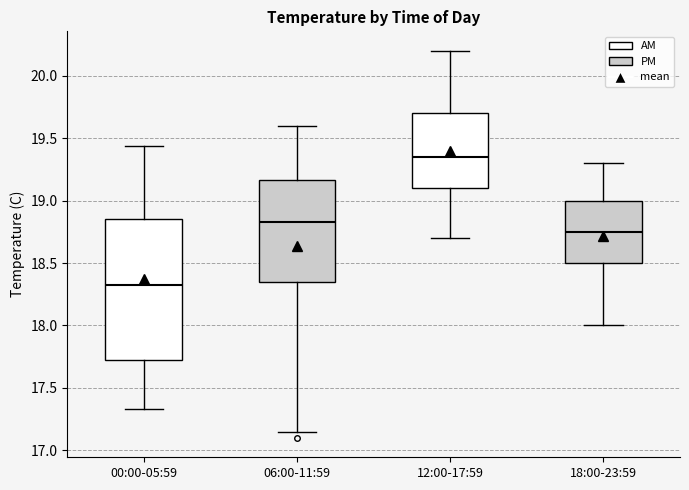

Reading left to right, read every box against the y-axis: the position of its median line, the range the box covers, and the ends of its whiskers. The values are not printed on the chart, so give them approximately, as read against the axis.

00:00-05:59: median 18.35, box 17.75 to 18.85, whiskers 17.35 to 19.45
06:00-11:59: median 18.85, box 18.35 to 19.15, whiskers 17.15 to 19.60
12:00-17:59: median 19.35, box 19.10 to 19.70, whiskers 18.70 to 20.20
18:00-23:59: median 18.75, box 18.50 to 19.00, whiskers 18.00 to 19.30